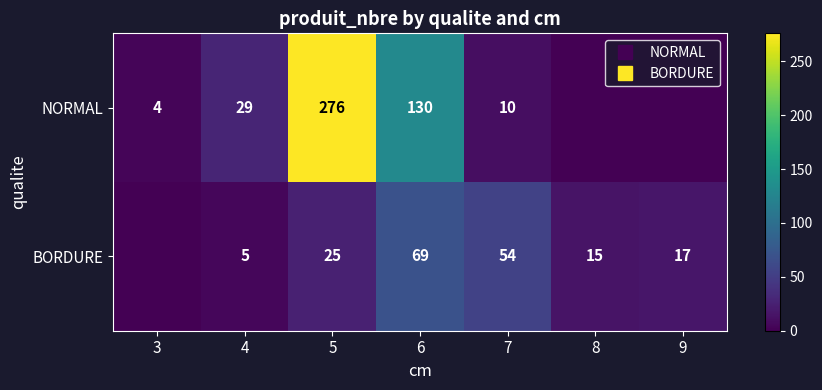

Is the value of NORMAL at 6 greater than the value of BORDURE at 7?

Yes